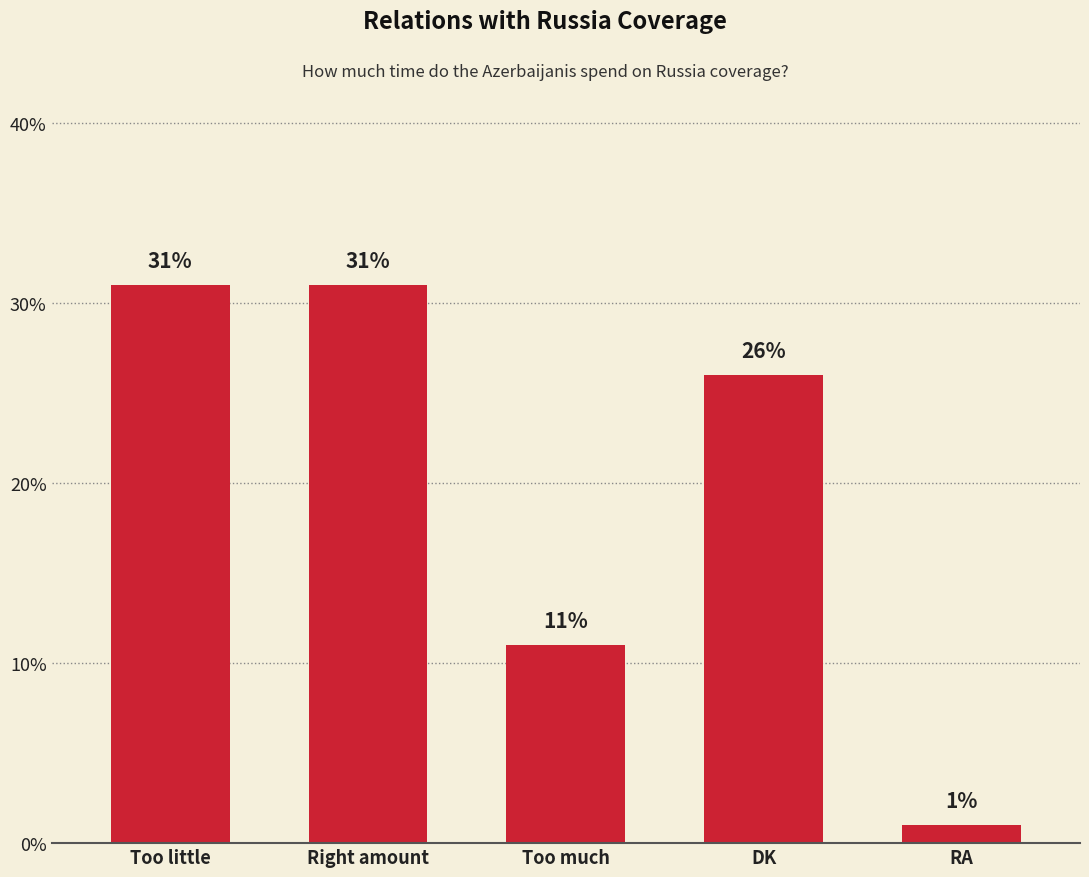

Read the value at Too little, to the nearest 5.

30